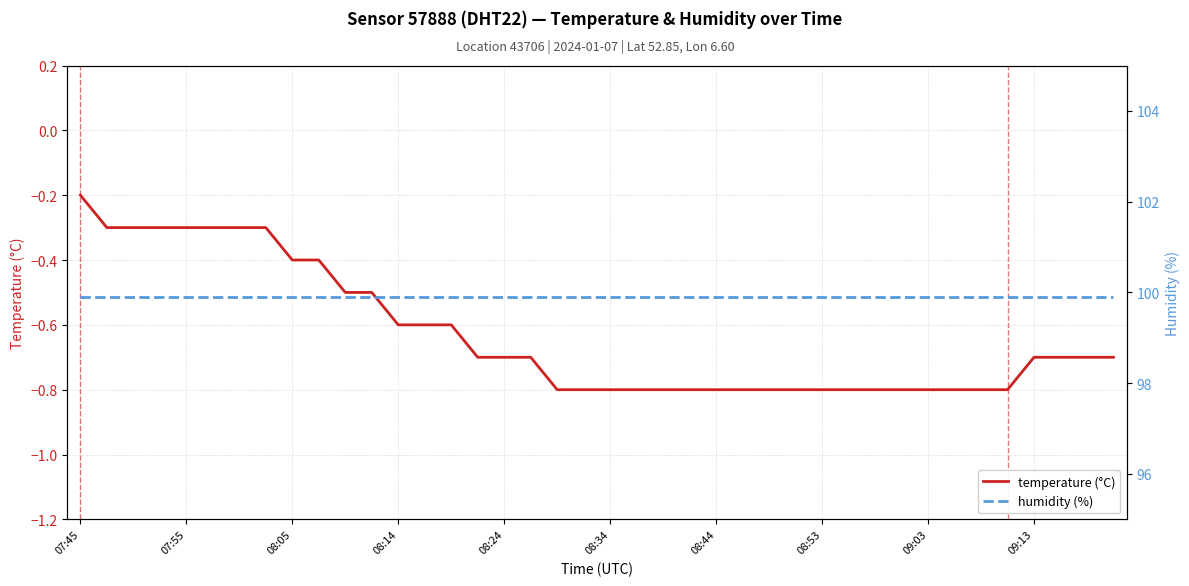

Read the temperature (°C) value at 34.

-0.8